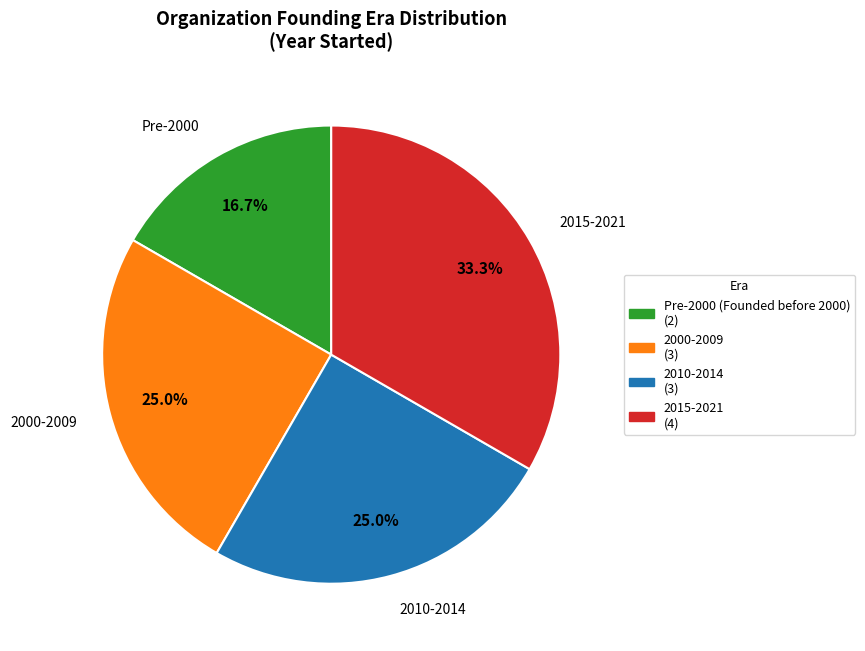

Does any single category account for the majority?

No